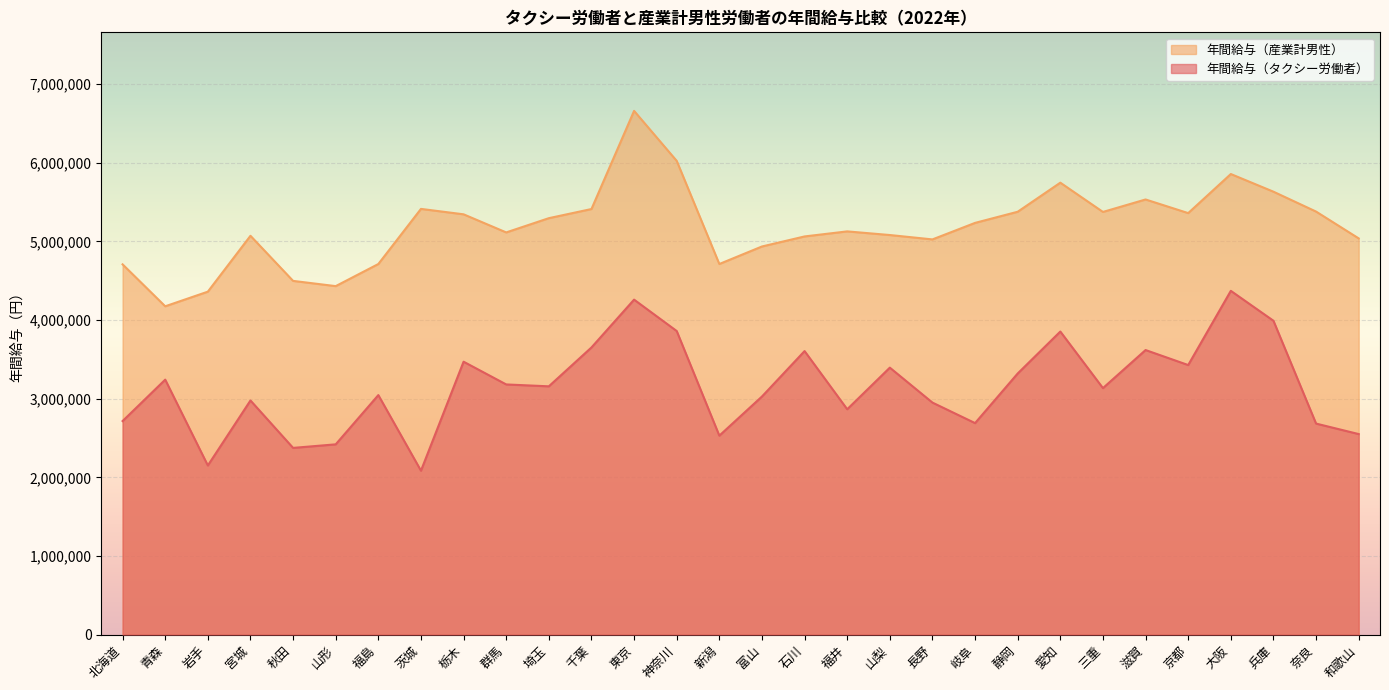

Rank the categories by 年間給与（産業計） value from highest to lowest.

東京, 神奈川, 大阪, 愛知, 兵庫, 滋賀, 茨城, 千葉, 奈良, 静岡, 三重, 京都, 栃木, 埼玉, 岐阜, 福井, 群馬, 山梨, 宮城, 石川, 和歌山, 長野, 富山, 新潟, 福島, 北海道, 秋田, 山形, 岩手, 青森